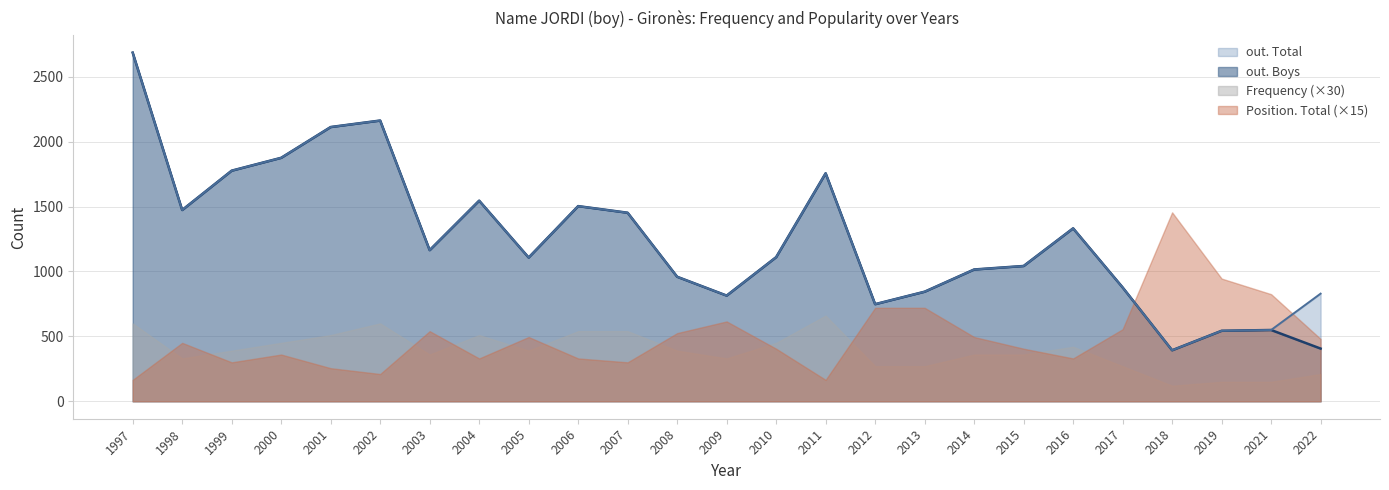

Which series has the largest total across all categories?

out. Total